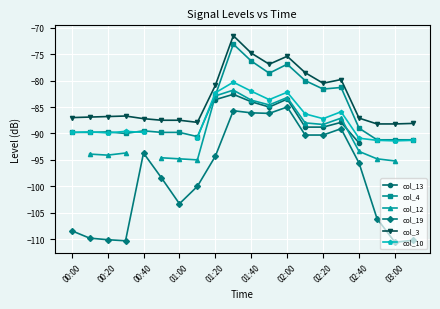

Does the chart display data point markers on the line(s)?

Yes